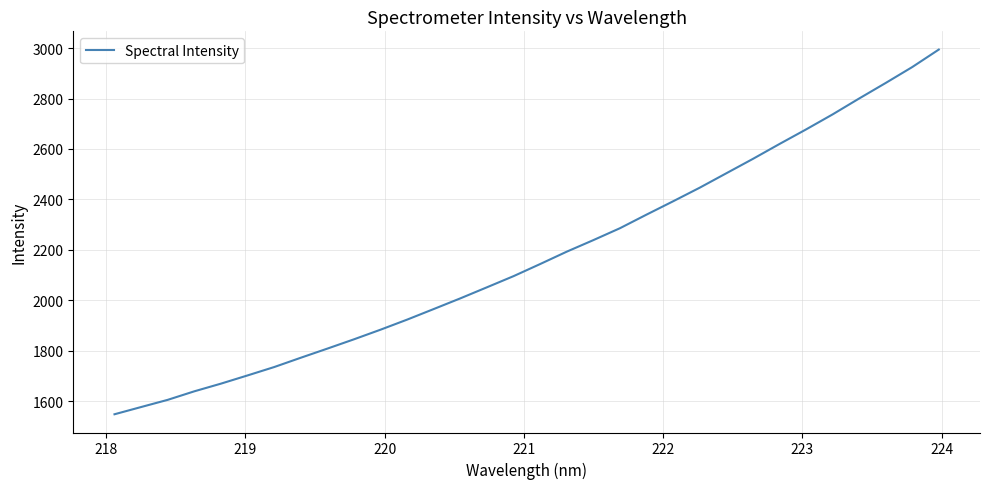

Reading left to right, what are all the values shown in this chart?

1548.3	1576.9	1605.5	1639.3	1669.7	1702.3	1735.5	1772.4	1808.6	1845.5	1883.7	1923.7	1965.6	2008.0	2051.8	2096.0	2144.0	2193.0	2238.8	2285.9	2339.9	2392.7	2446.5	2503.6	2560.7	2619.7	2677.4	2737.0	2800.1	2861.7	2924.8	2994.2